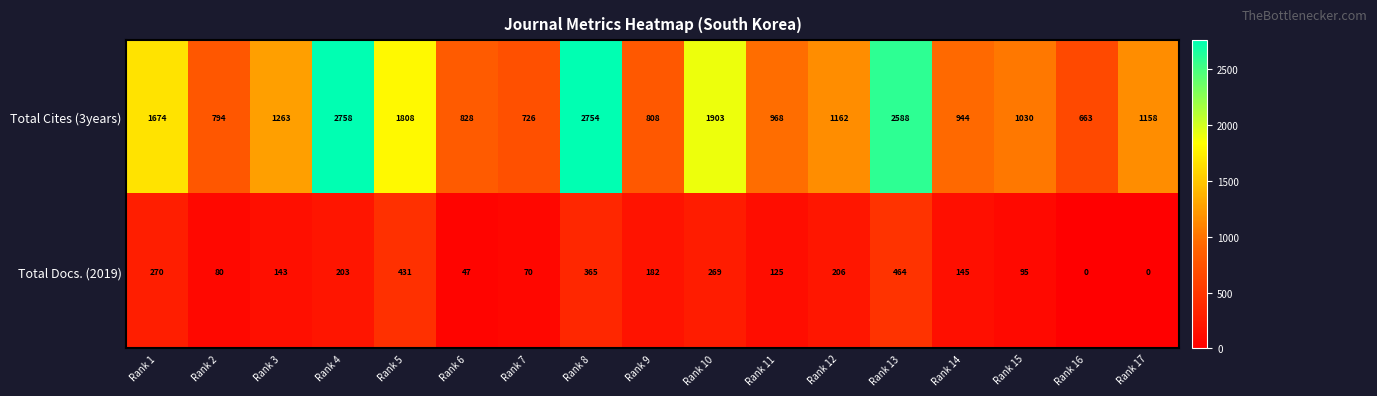

At how many categories does at least one series exceed 1108?

9